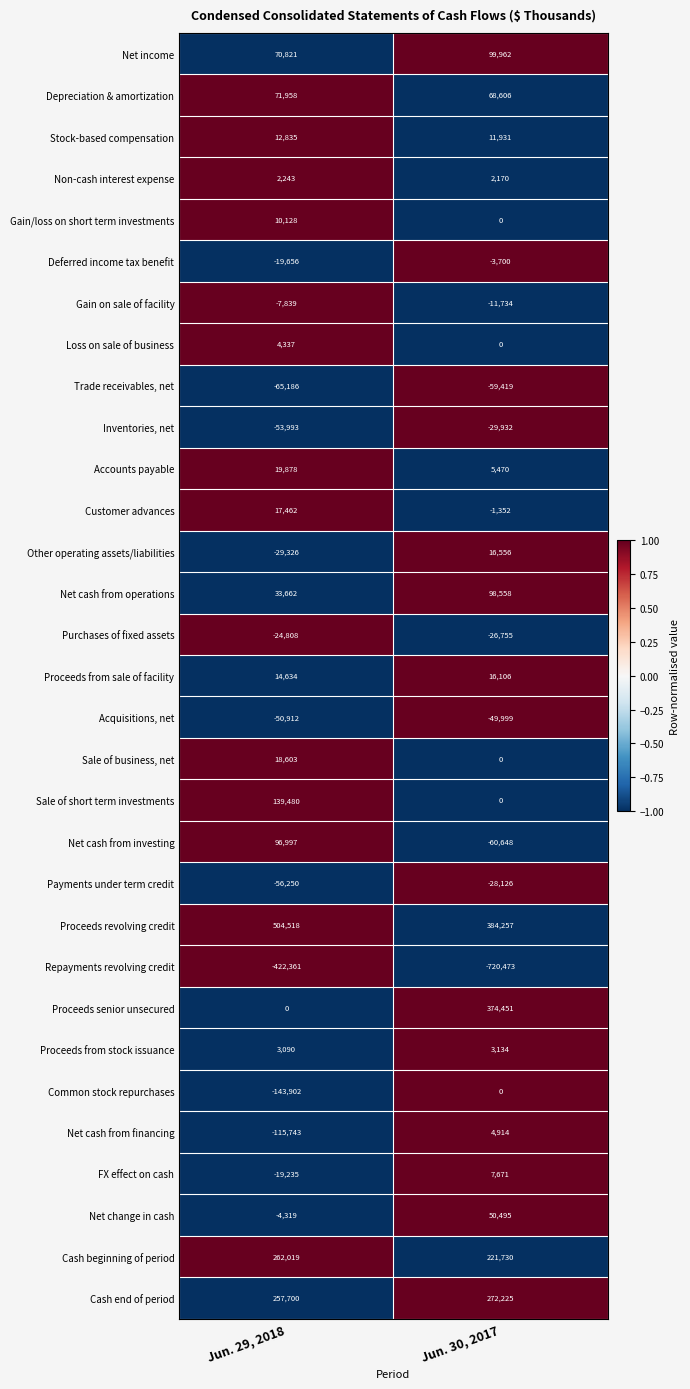

At which label is Proceeds from stock issuance closest to 3112?

Jun. 29, 2018